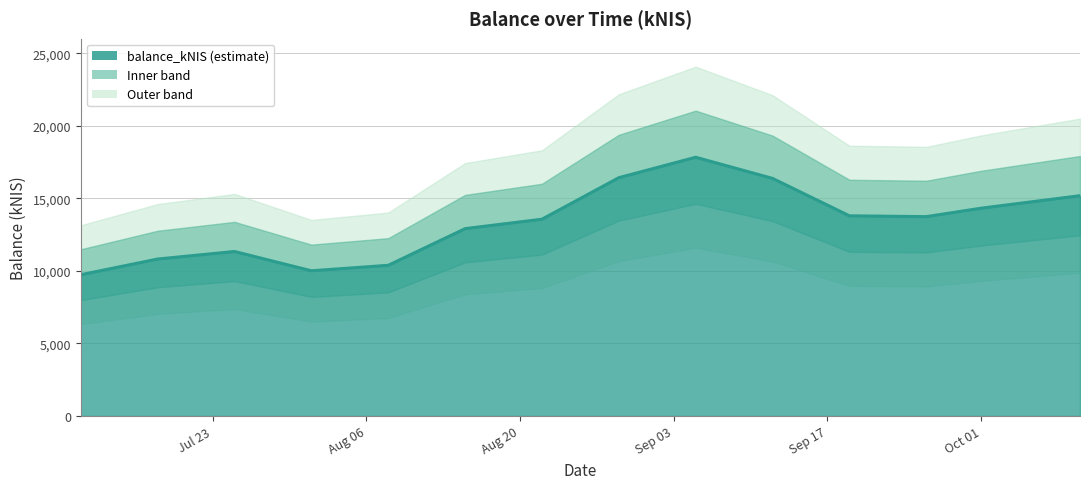

Where is the first local minimum?

2024-08-01